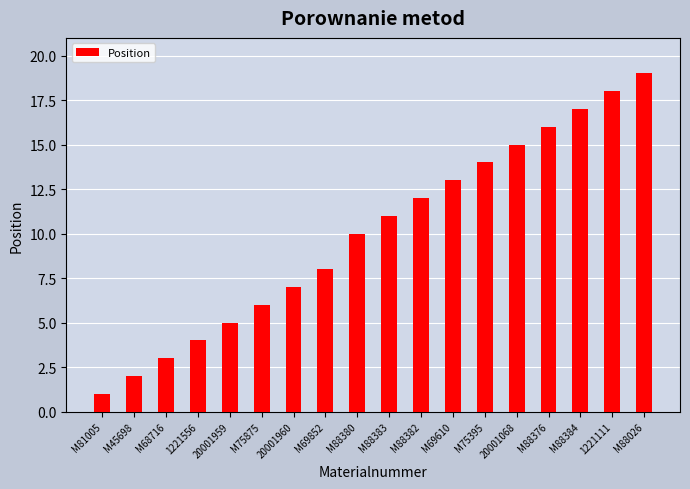

What is the maximum value shown in the chart?

19